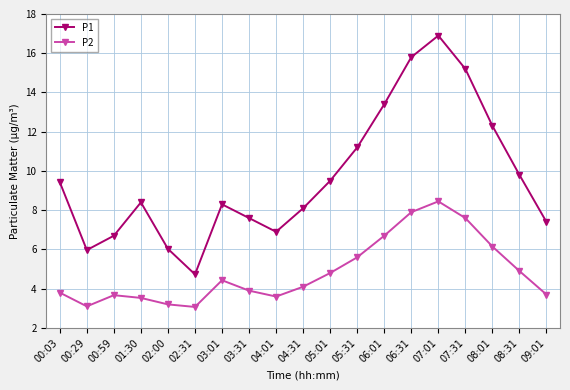

At which category is the sum across all series the highest?

07:01